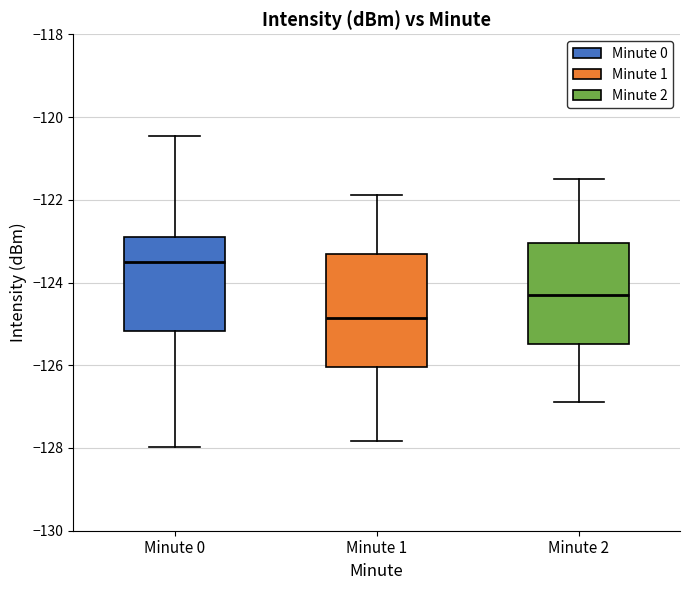

Reading left to right, transcribe this box plot: for each box, give where its median line is, the range the box spans, and where its two whiskers end, as read against the y-axis. The values are not printed on the chart, so give them approximately, as read against the axis.

Minute 0: median -123.4, box -125.2 to -122.8, whiskers -128.0 to -120.4
Minute 1: median -124.8, box -126.0 to -123.4, whiskers -127.8 to -121.8
Minute 2: median -124.2, box -125.4 to -123.0, whiskers -126.8 to -121.4